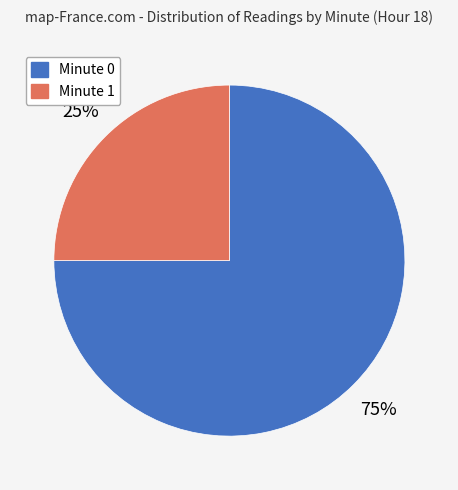

What is the majority slice?

Minute 0